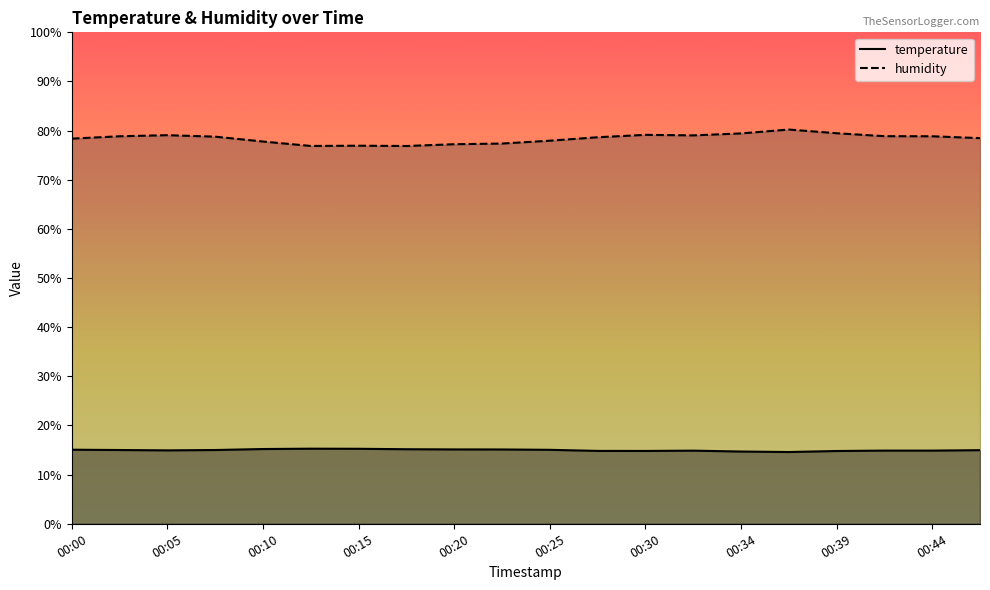

At which category does the chart reach its peak across all series?

00:37